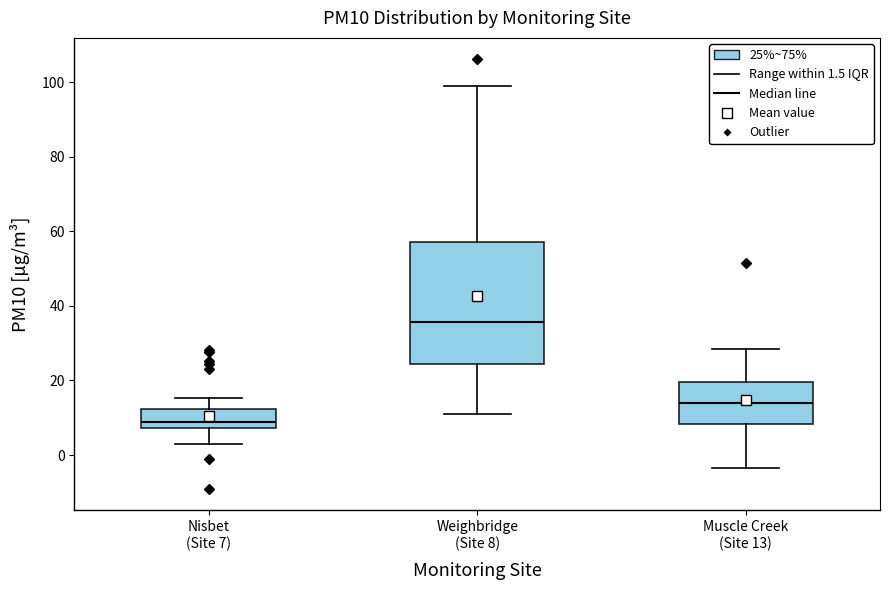

Reading left to right, read every box against the y-axis: the position of its median line, the range the box covers, and the ends of its whiskers. The values are not printed on the chart, so give them approximately, as read against the axis.

Nisbet (Site 7): median 8 (just above the box's lower edge), box 8 to 12, whiskers 2 to 16
Weighbridge (Site 8): median 36, box 24 to 58, whiskers 12 to 98
Muscle Creek (Site 13): median 14, box 8 to 20, whiskers -4 to 28